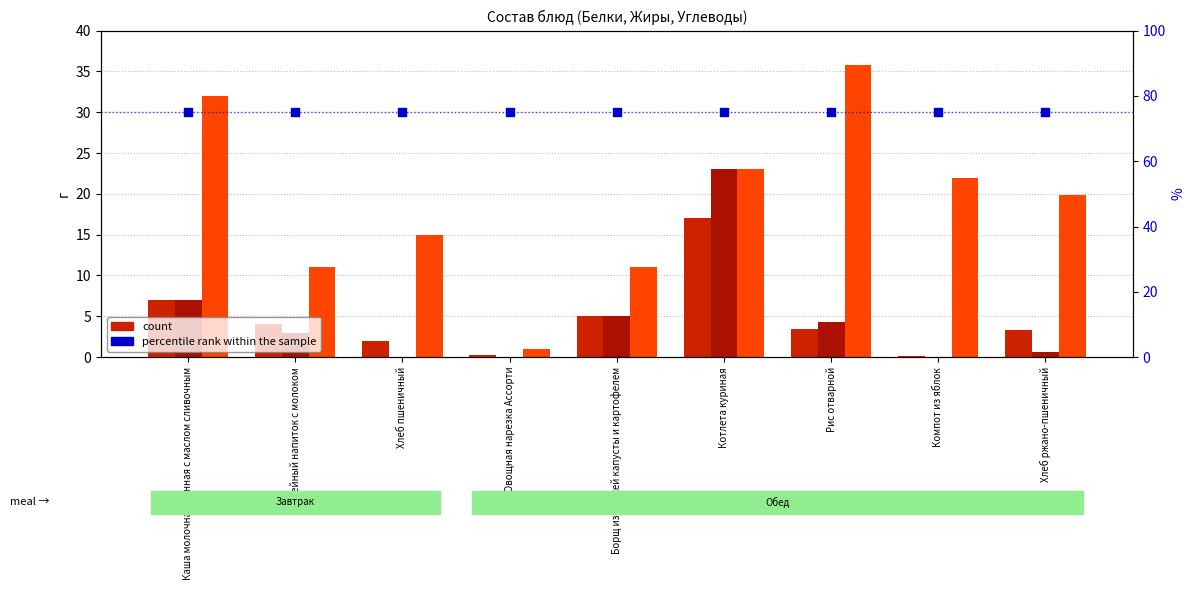

What is the total value across all series at Кофейный напиток с молоком?

93.0